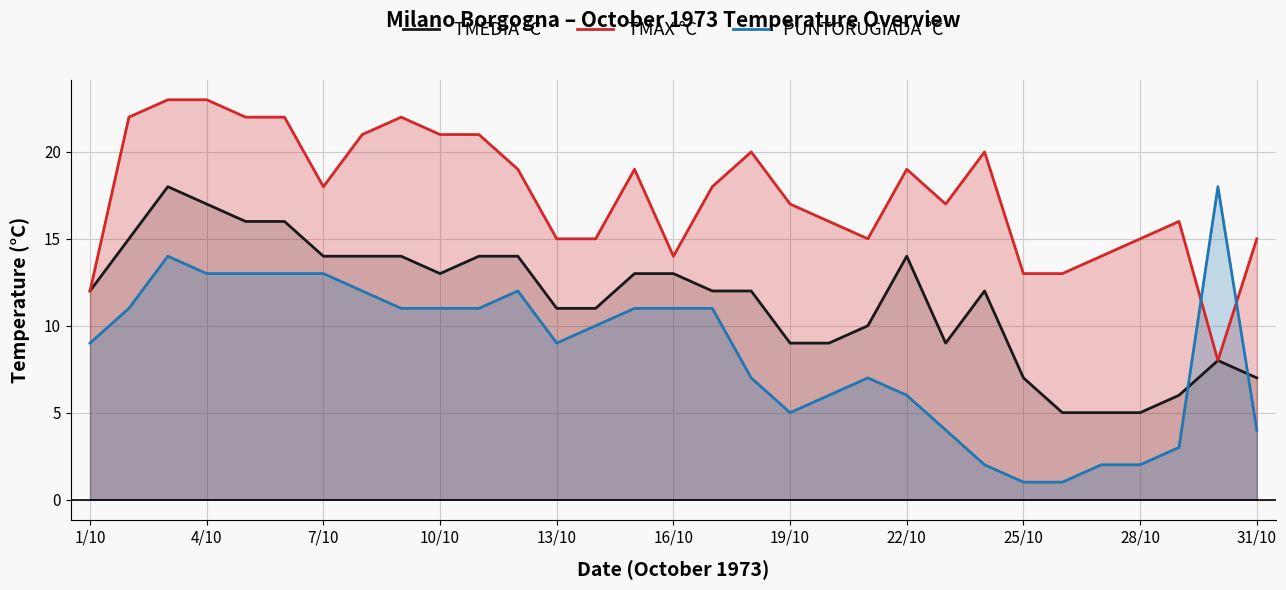

What is the spread (max minus min) of values at 25/10?

12